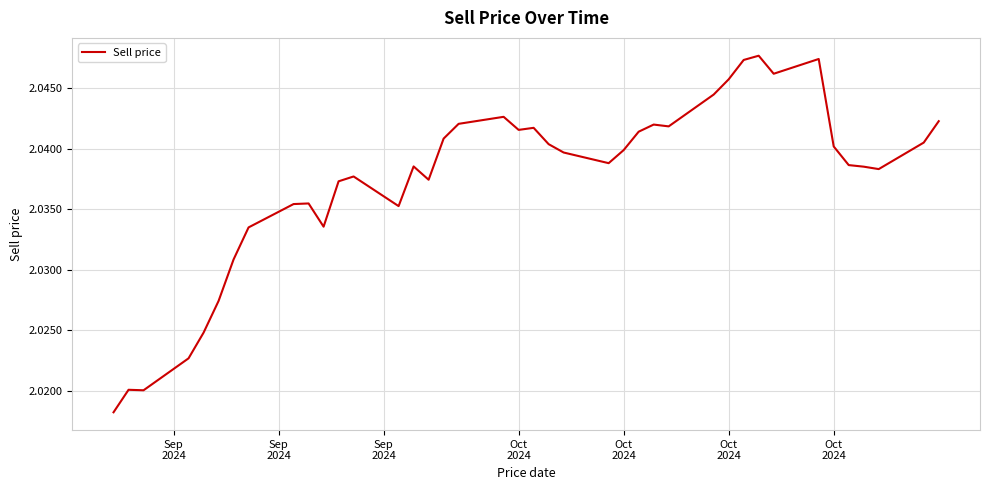

Which label corresponds to the smallest value in the chart?

Sep
2024